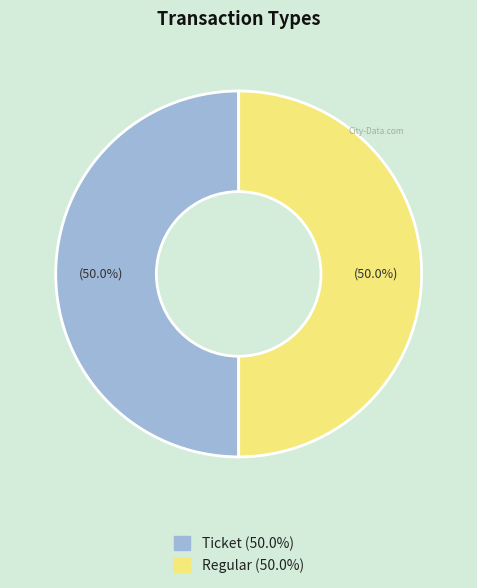

Count the number of slices in the pie.

2